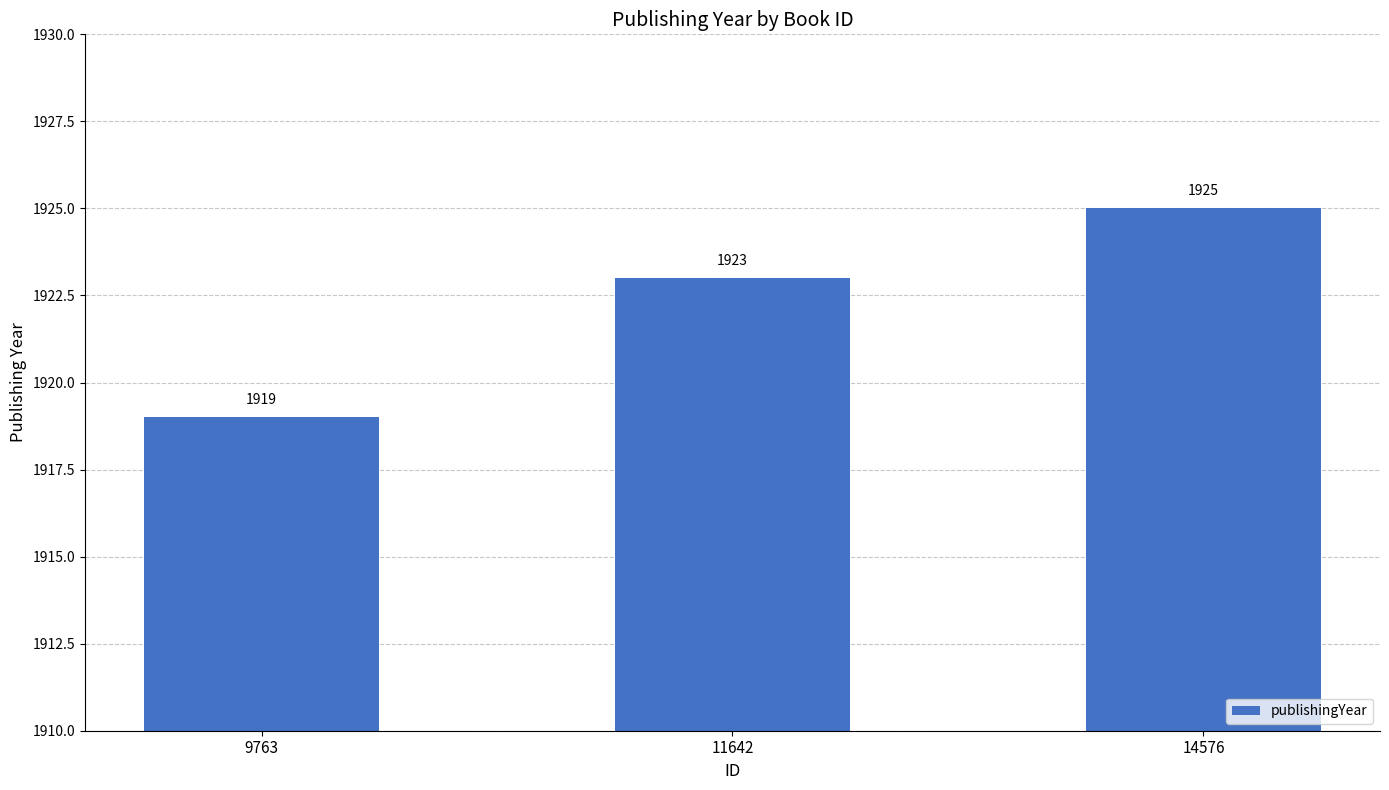

What is the value of the 3rd bar from the left?

1925